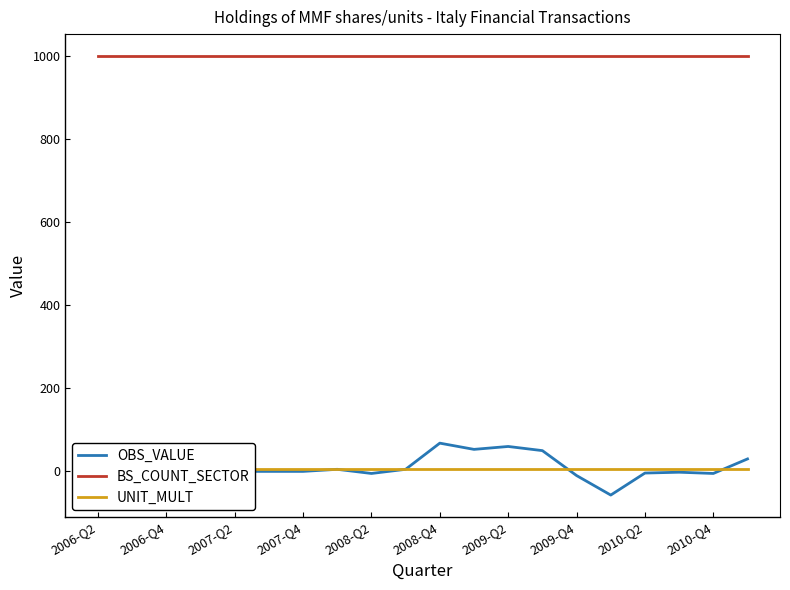

Is it true that BS_COUNT_SECTOR equals 645 at 2010-Q4?

False